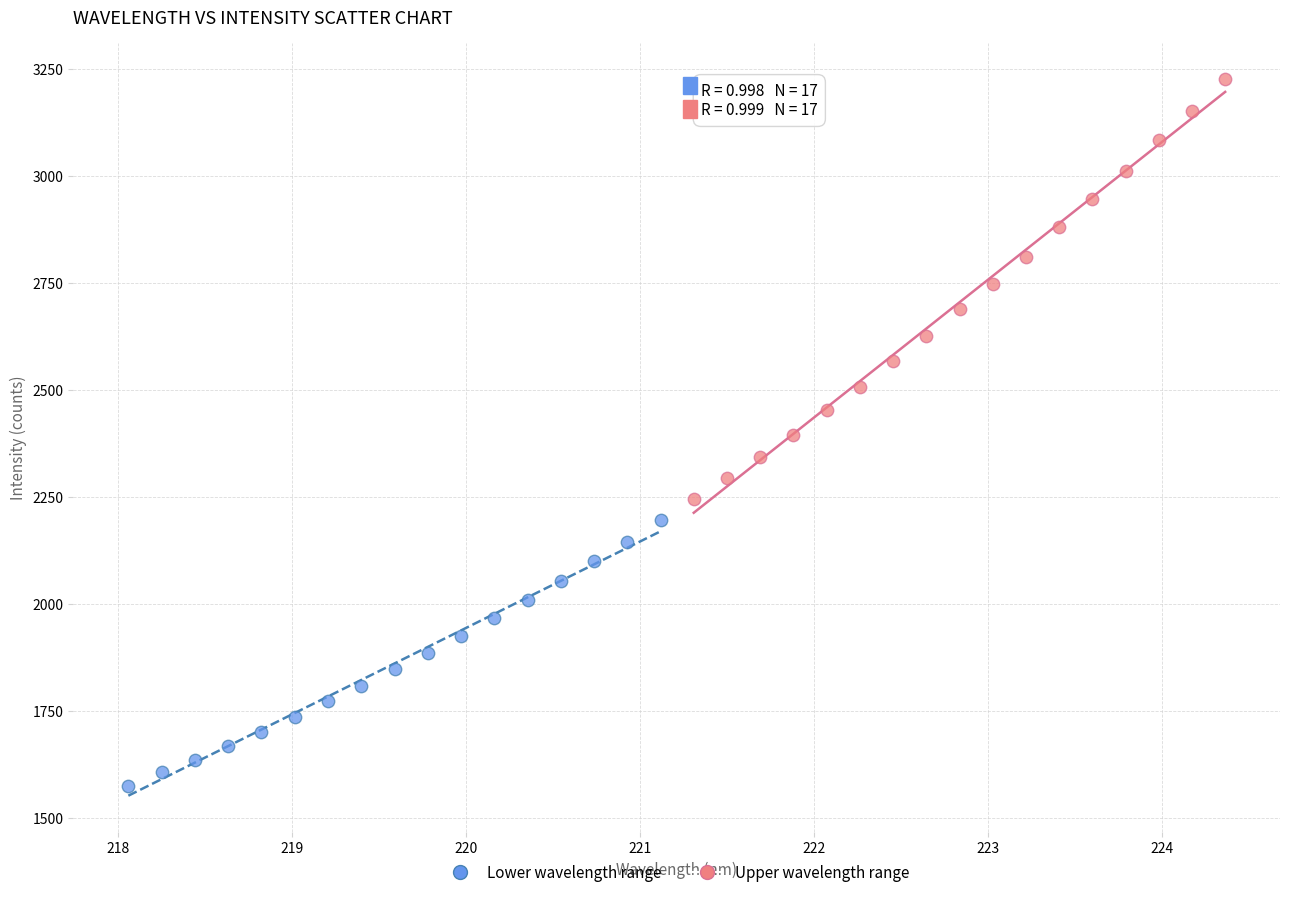

Which series reaches the minimum Y coordinate?

Lower wavelength range